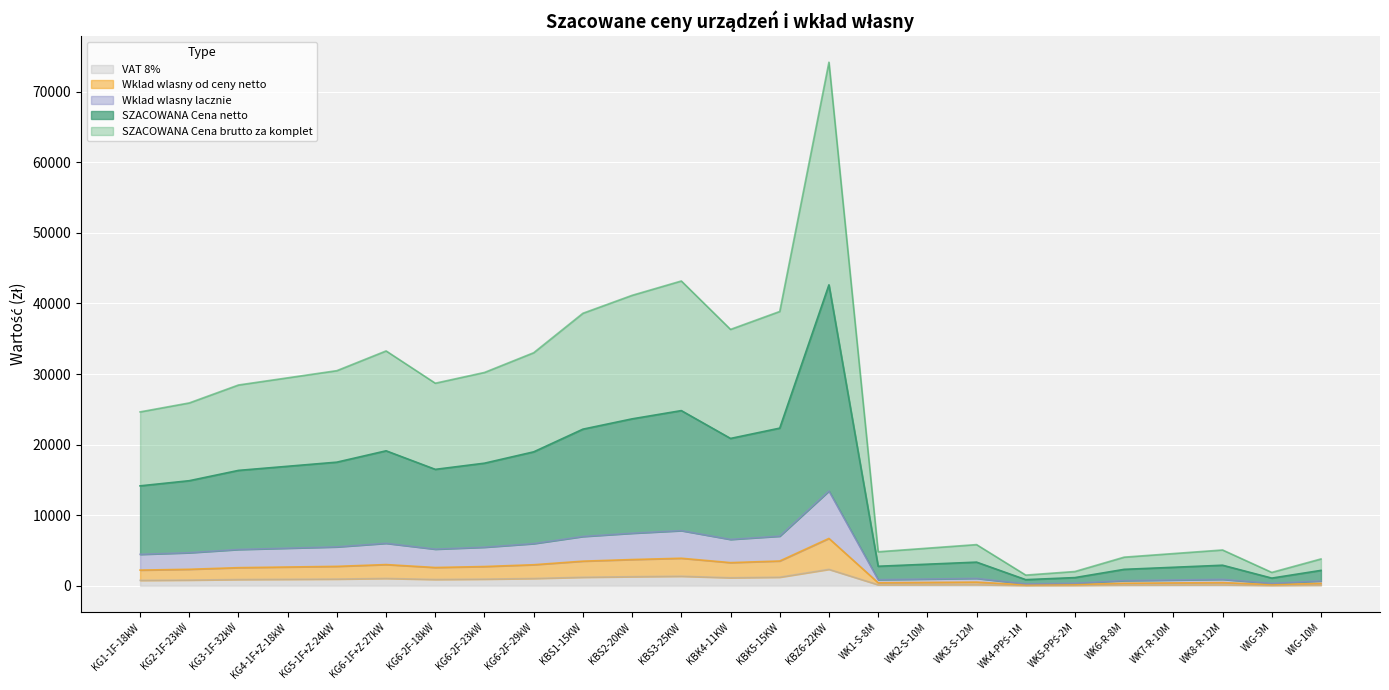

List the labels in order of VAT 8% value, smallest first.

WK4-PPŚ-1M, WIG-5M, WK5-PPŚ-2M, WIG-10M, WK6-R-8M, WK7-R-10M, WK1-S-8M, WK8-R-12M, WK2-S-10M, WK3-S-12M, KG1-1F-18kW, KG2-1F-23kW, KG3-1F-32kW, KG6-2F-18kW, KG4-1F+Z-18kW, KG6-2F-23kW, KG5-1F+Z-24kW, KG6-2F-29kW, KG6-1F+Z-27kW, KBK4-11KW, KBS1-15KW, KBK5-15KW, KBS2-20KW, KBS3-25KW, KBZ6-22KW